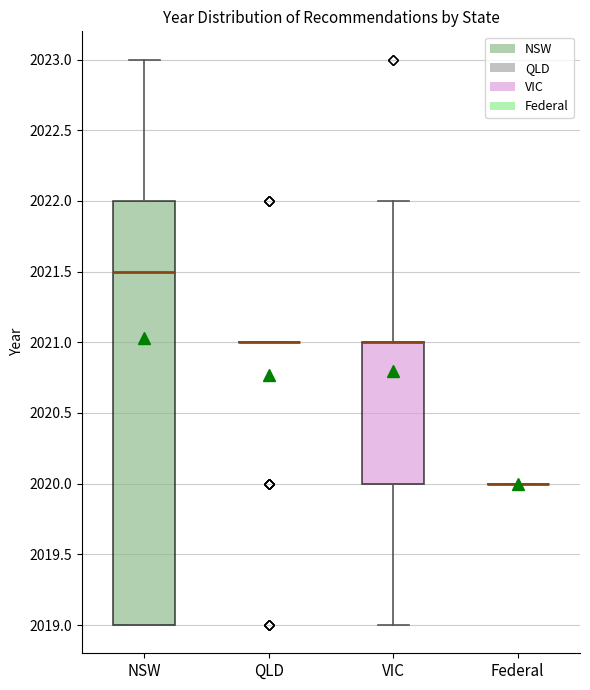

Reading left to right, transcribe this box plot: for each box, give where its median line is, the range the box spans, and where its two whiskers end, as read against the y-axis. The values are not printed on the chart, so give them approximately, as read against the axis.

NSW: median 2021.5, box 2019.0 to 2022.0, whiskers 2019.0 to 2023.0
QLD: box collapsed to a line at 2021.0, whiskers 2021.0 to 2021.0
VIC: median 2021.0 (drawn on the box's upper edge), box 2020.0 to 2021.0, whiskers 2019.0 to 2022.0
Federal: box collapsed to a line at 2020.0, whiskers 2020.0 to 2020.0